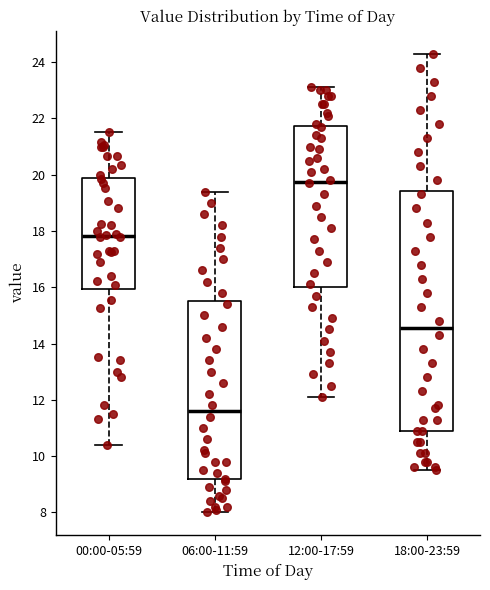

Reading left to right, read every box against the y-axis: the position of its median line, the range the box covers, and the ends of its whiskers. The values are not printed on the chart, so give them approximately, as read against the axis.

00:00-05:59: median 17.8, box 16.0 to 19.8, whiskers 10.4 to 21.6
06:00-11:59: median 11.6, box 9.2 to 15.6, whiskers 8.0 to 19.4
12:00-17:59: median 19.8, box 16.0 to 21.8, whiskers 12.2 to 23.2
18:00-23:59: median 14.6, box 11.0 to 19.4, whiskers 9.6 to 24.4